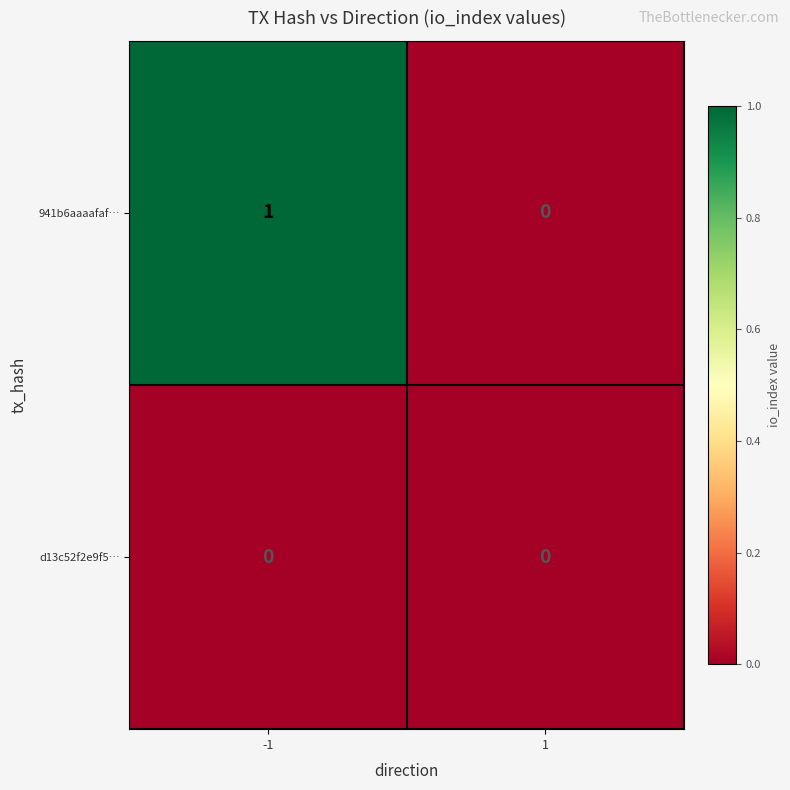

Is it true that 941b6aaaafaf… equals 1 at -1?

True